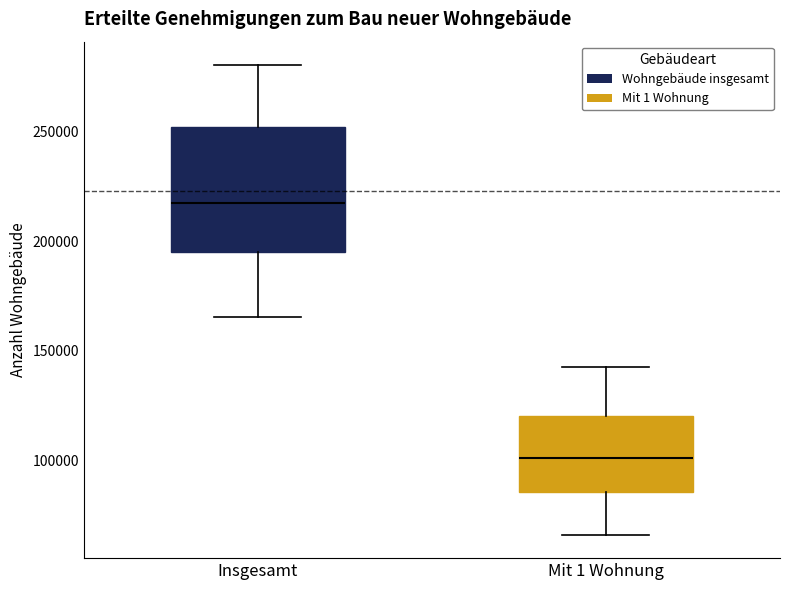

Reading left to right, transcribe this box plot: for each box, give where its median line is, the range the box spans, and where its two whiskers end, as read against the y-axis. The values are not printed on the chart, so give them approximately, as read against the axis.

Insgesamt: median 220000, box 195000 to 250000, whiskers 165000 to 280000
Mit 1 Wohnung: median 100000, box 85000 to 120000, whiskers 65000 to 145000